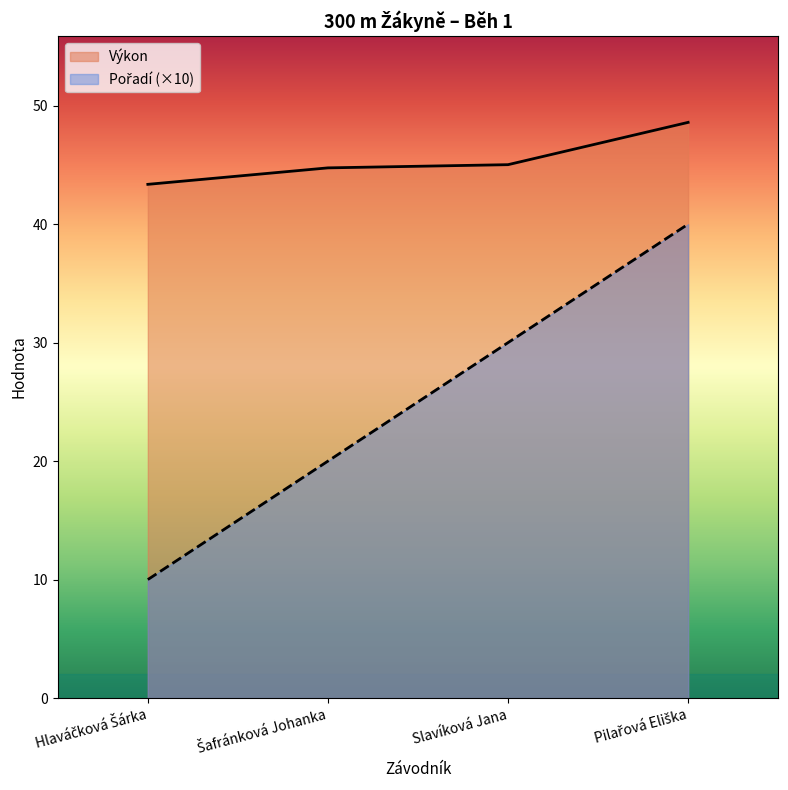

What is the difference between the maximum and minimum values in the Výkon series?

5.2